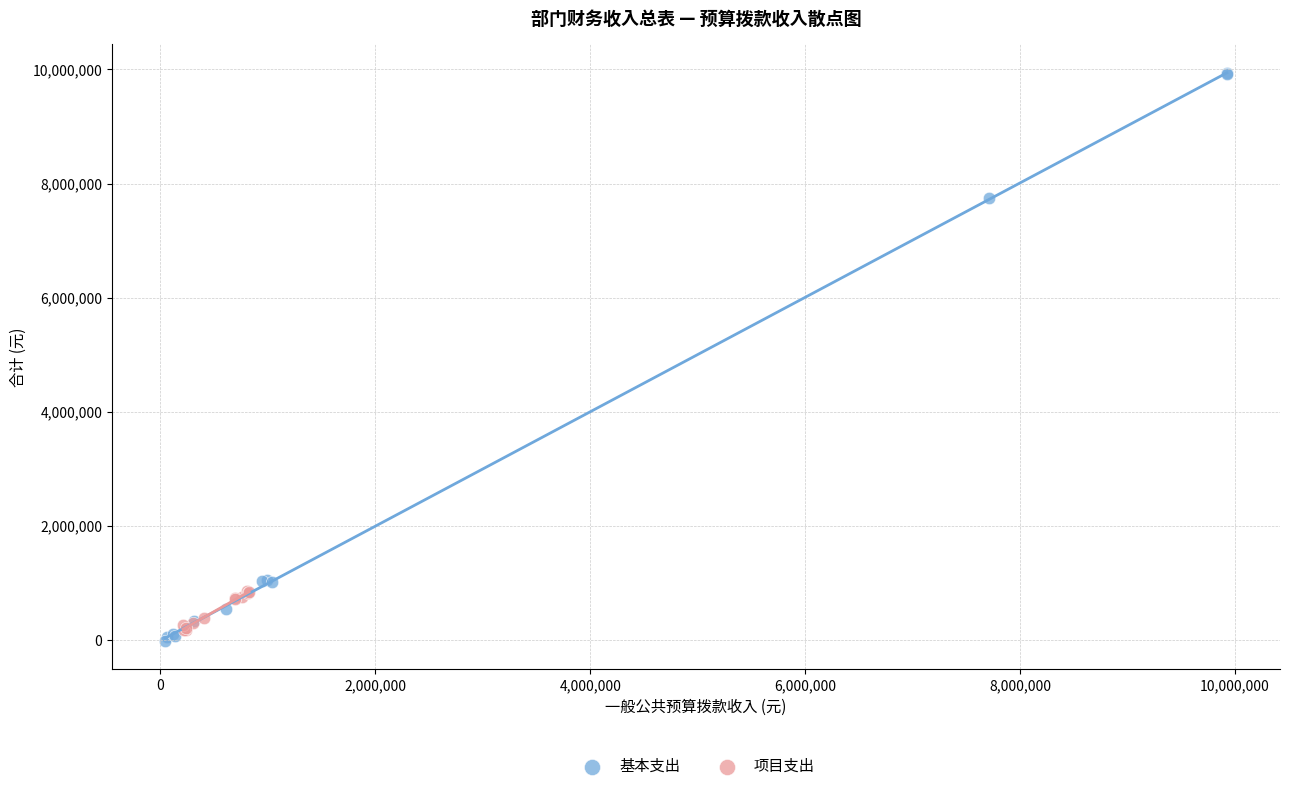

Which series has the widest spread of Y values?

基本支出